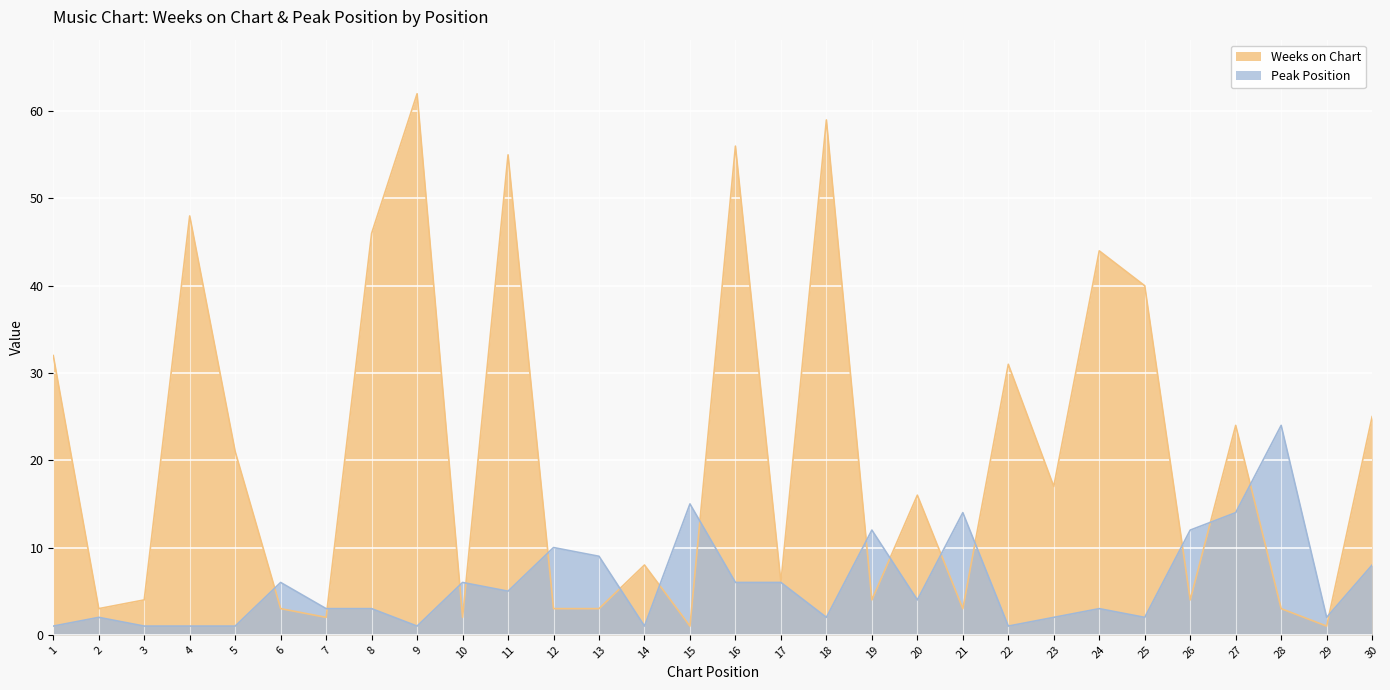

Count the number of data series in this chart.

2